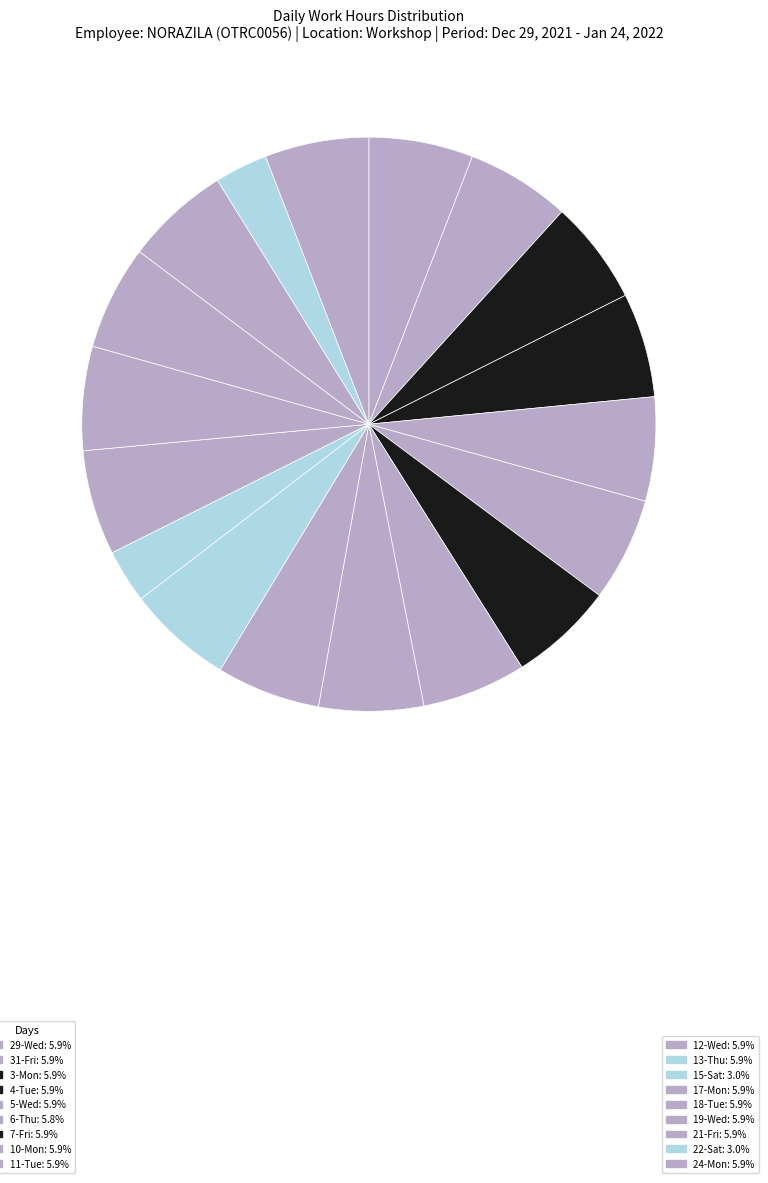

Count the number of slices in the pie.

18